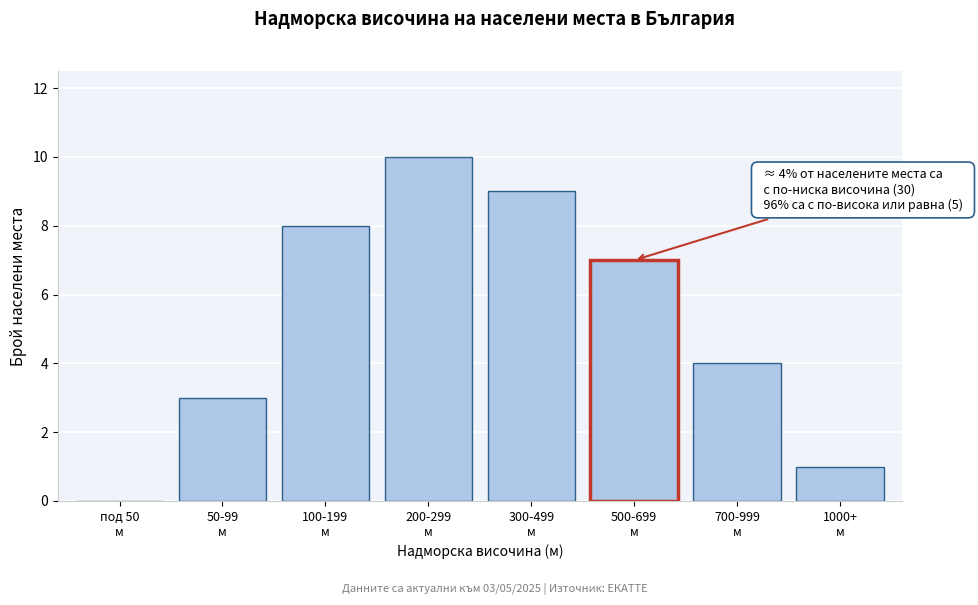

What is the sum of all values?

42